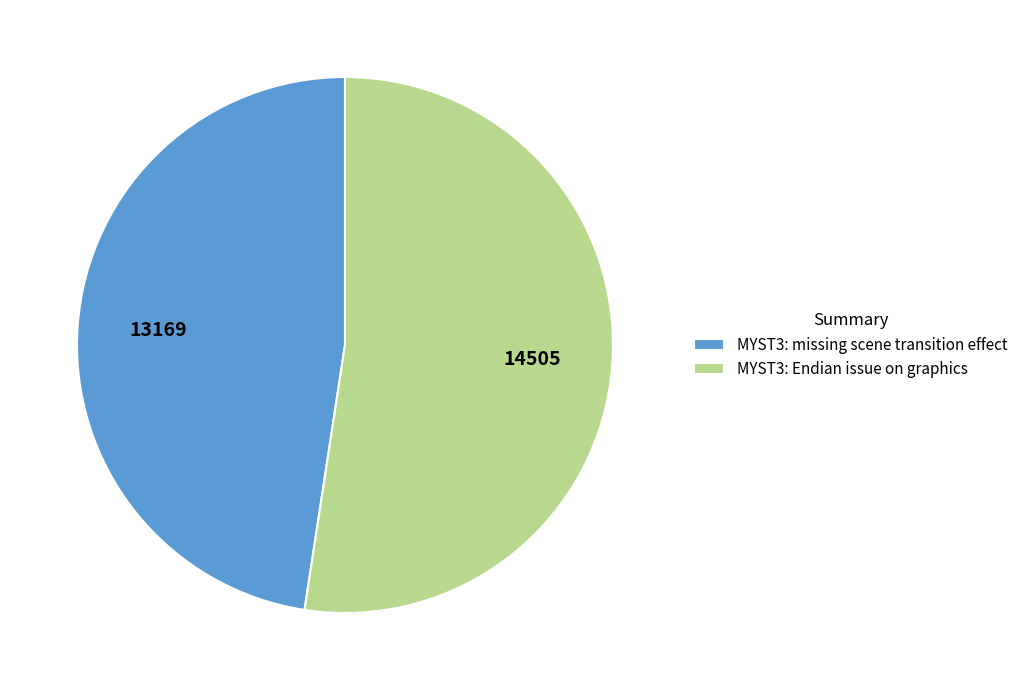

The MYST3: Endian issue on graphics slice represents 67% of the pie. True or false?

False